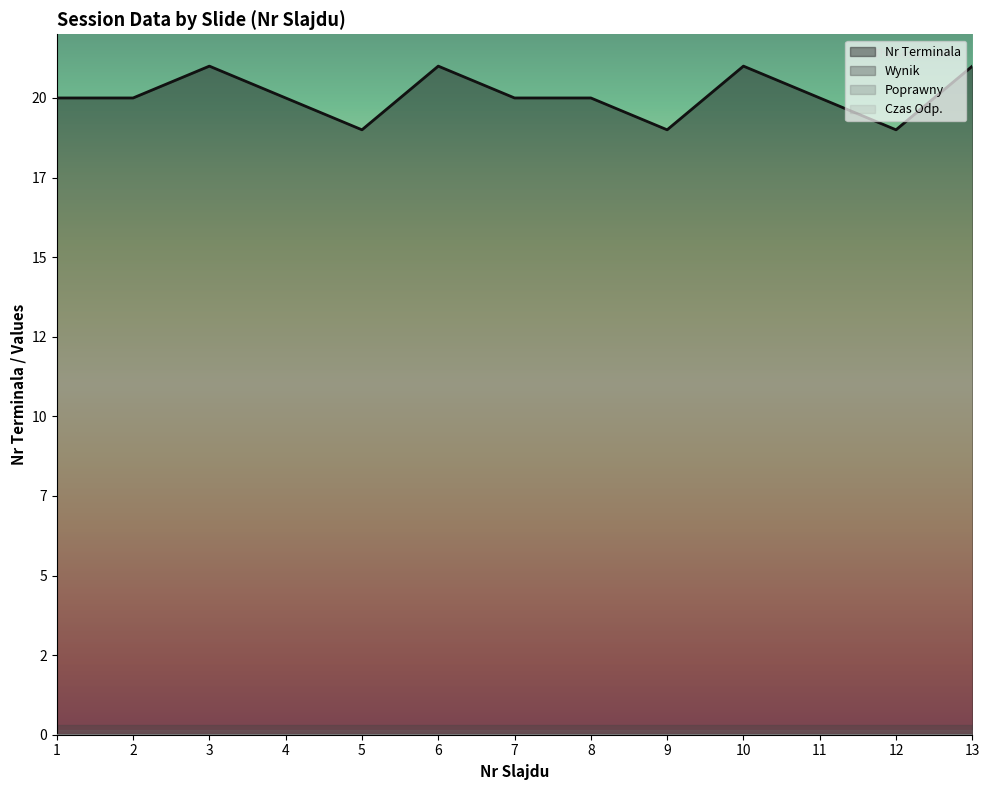

At which label does Czas Odp. reach its minimum?

1